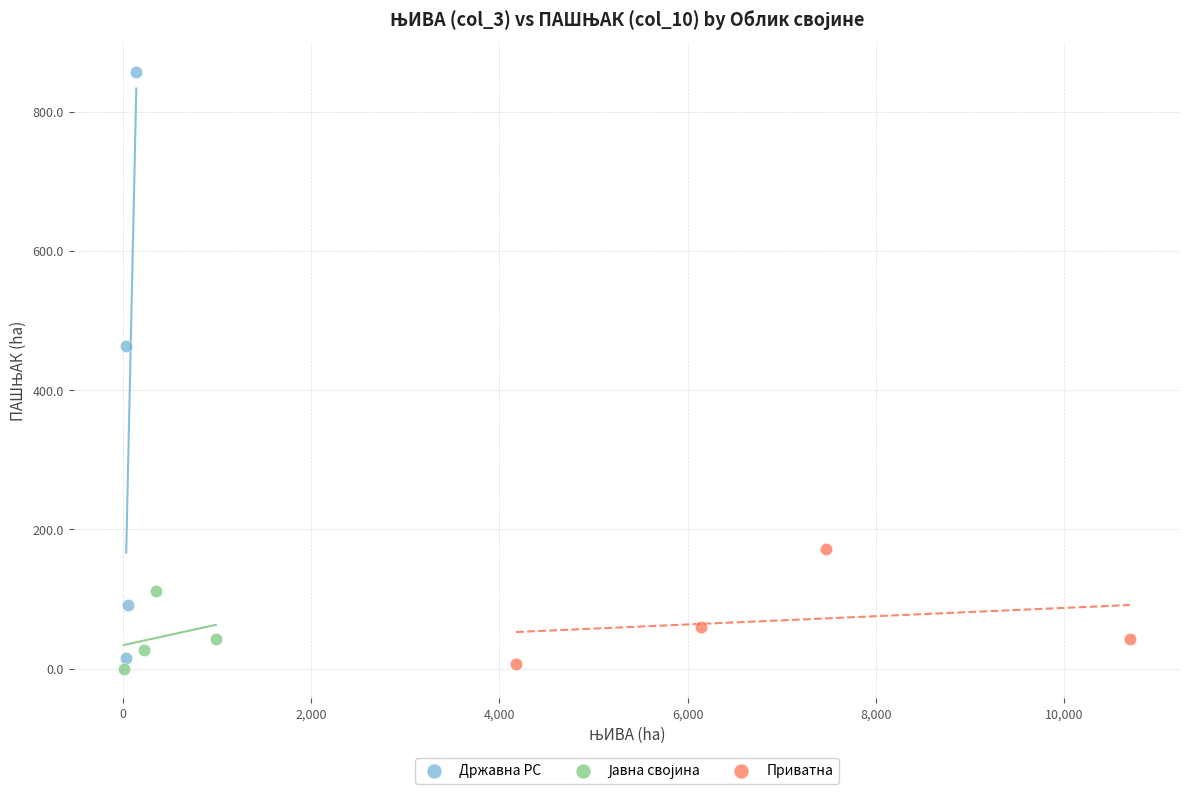

Which series reaches the maximum Y coordinate?

Државна РС